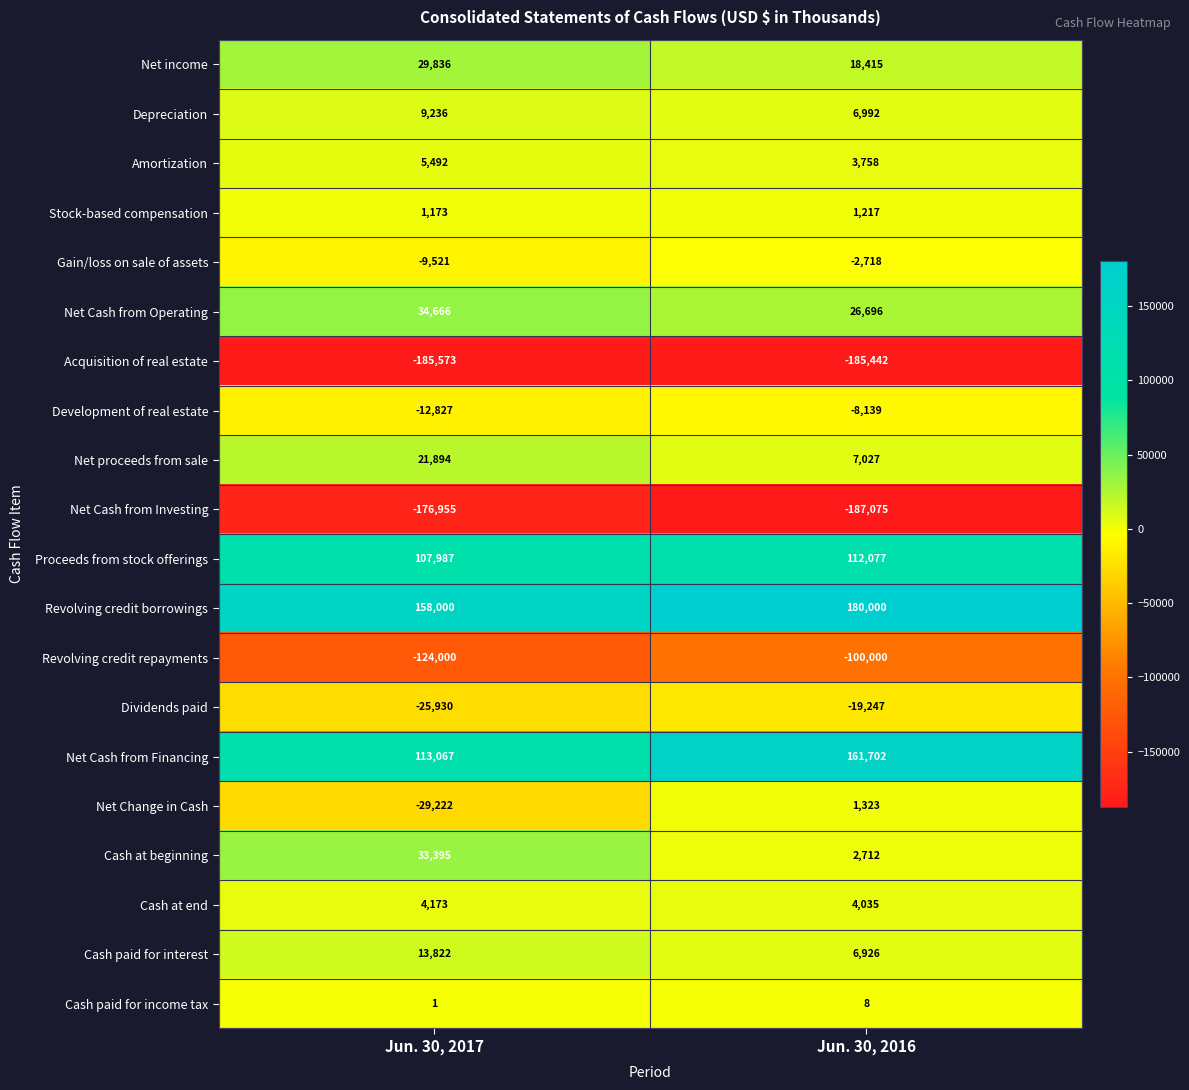

What is the smallest value displayed?

-187075